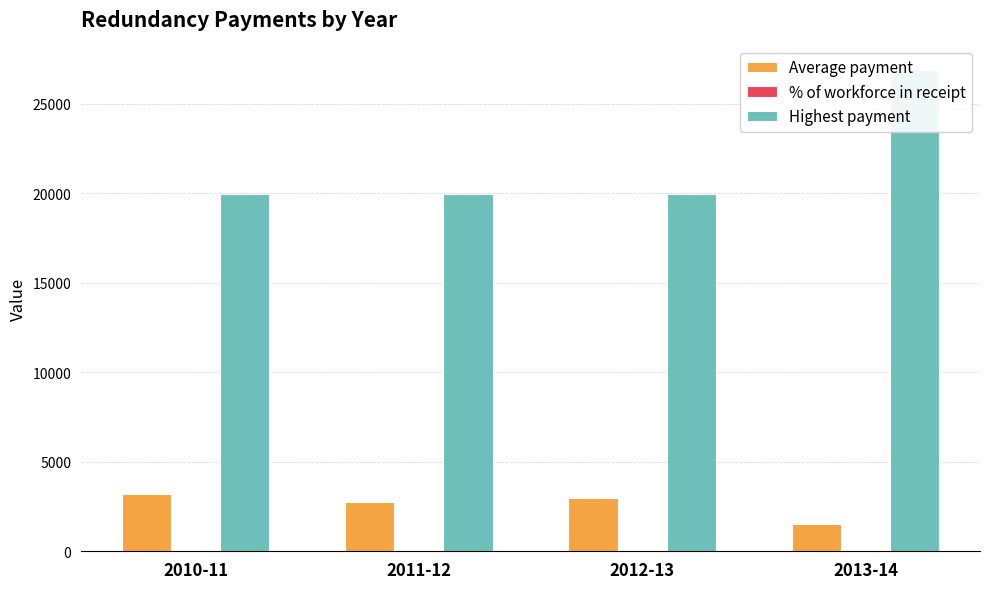

At how many categories does at least one series exceed 8459?

4